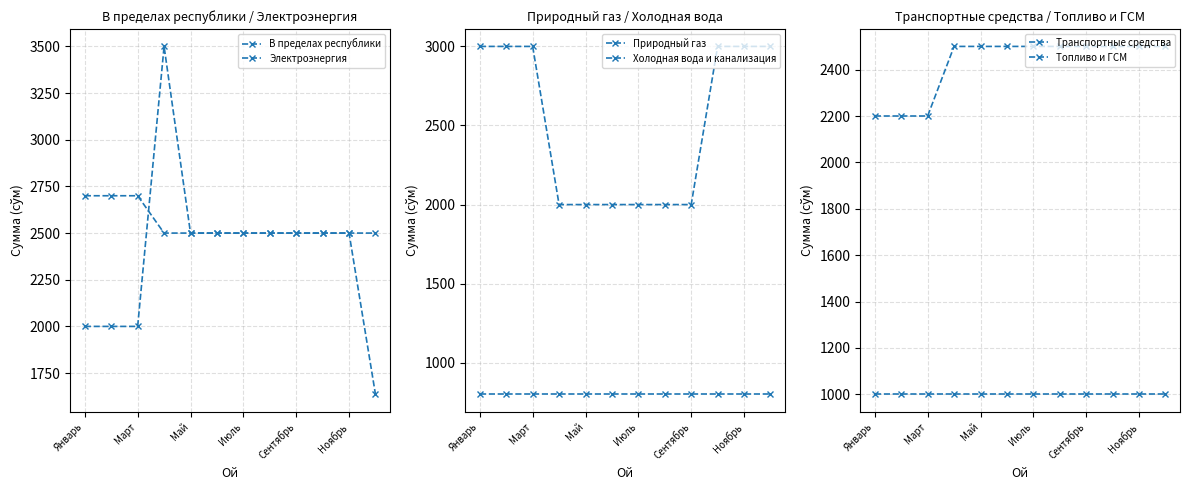

At which label does Холодная вода и канализация reach its peak?

Январь